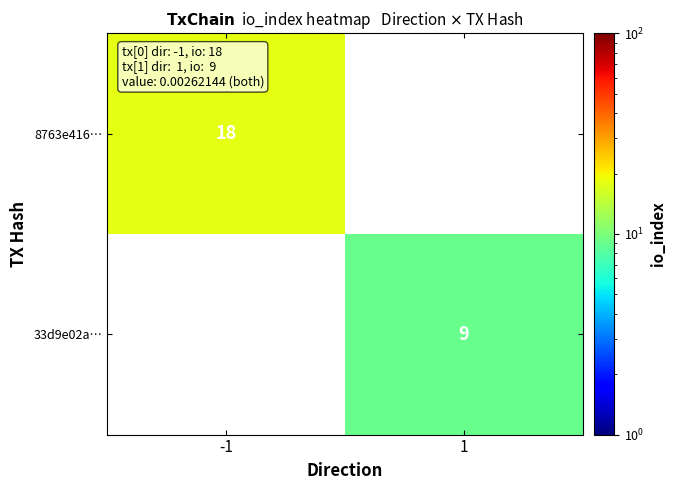

The value of 8763e416… at 1 is 9. True or false?

False